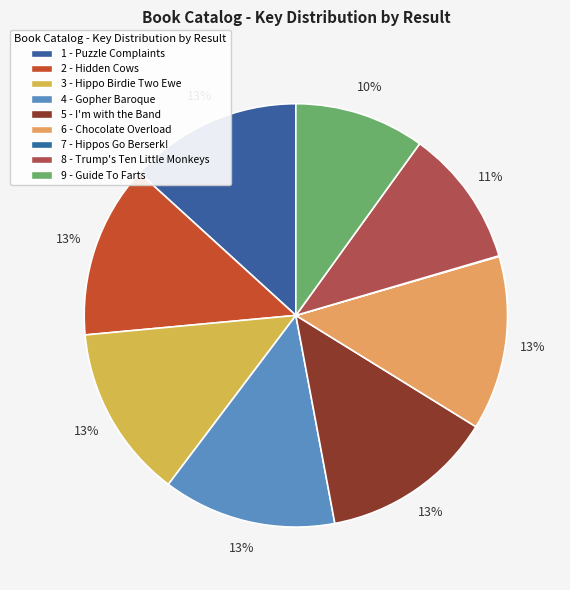

To the nearest percent, what is the average slice percentage?

11%